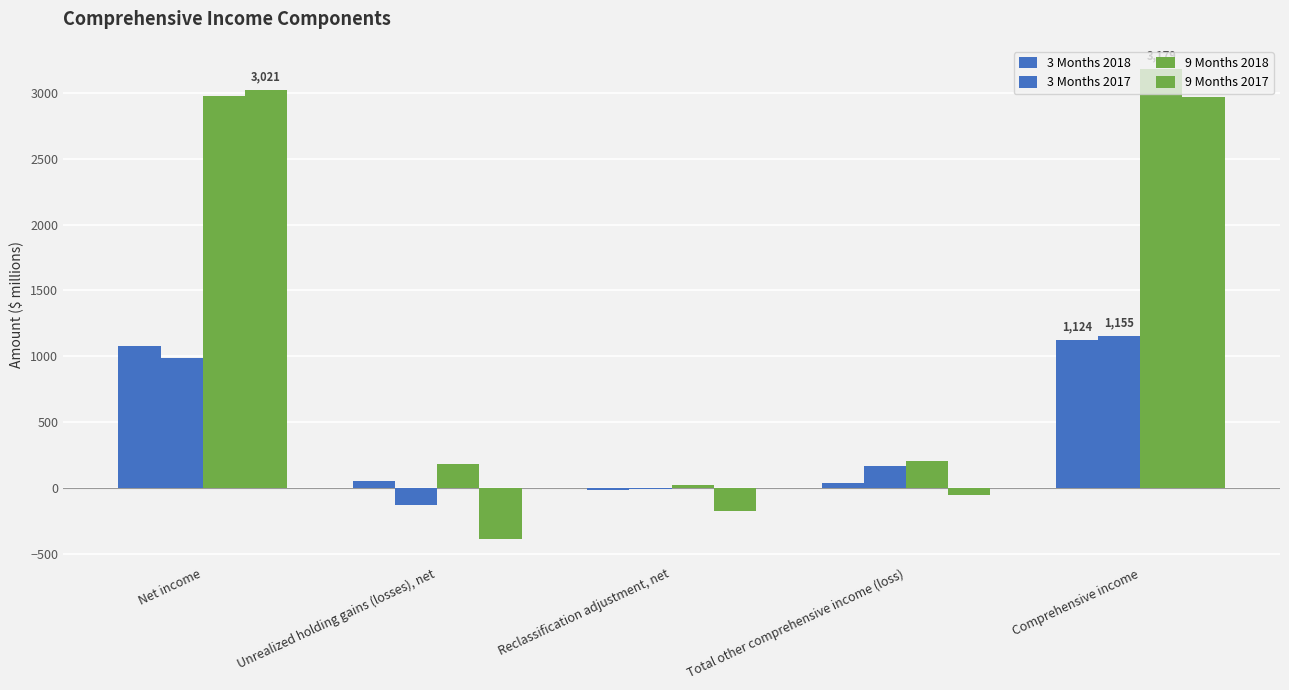

Does the chart contain stacked bars?

No